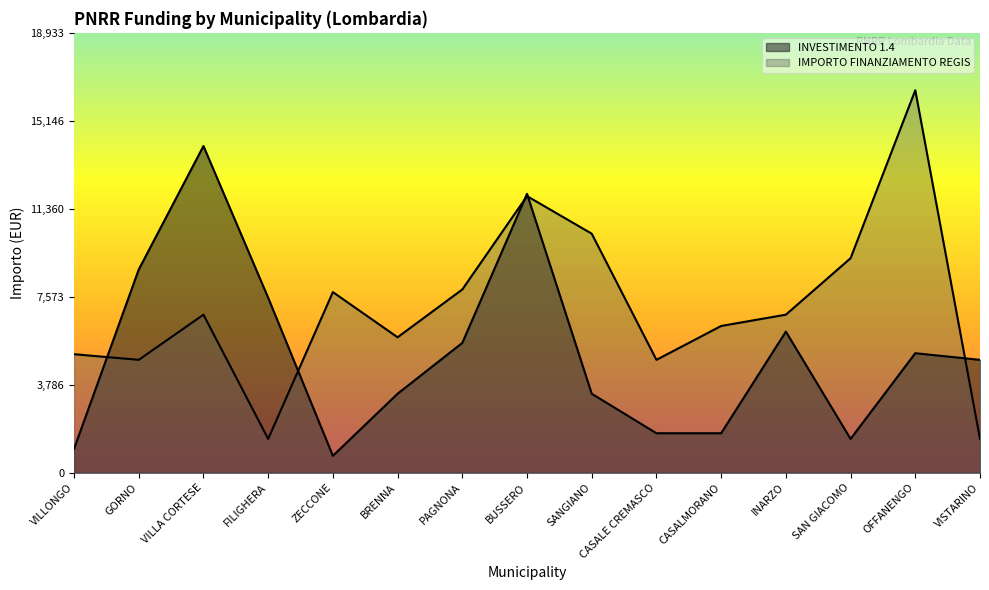

Between ZECCONE and CASALMORANO, which is larger?

CASALMORANO